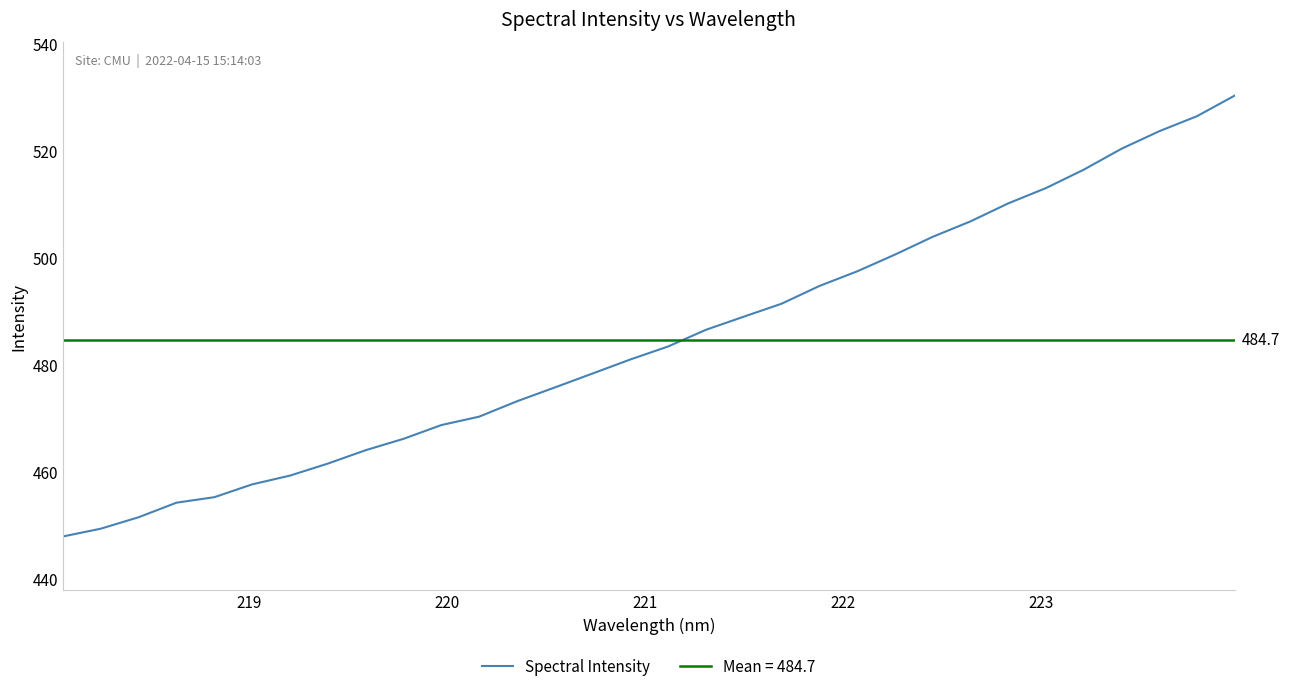

What is the minimum value for Spectral Intensity?

448.0